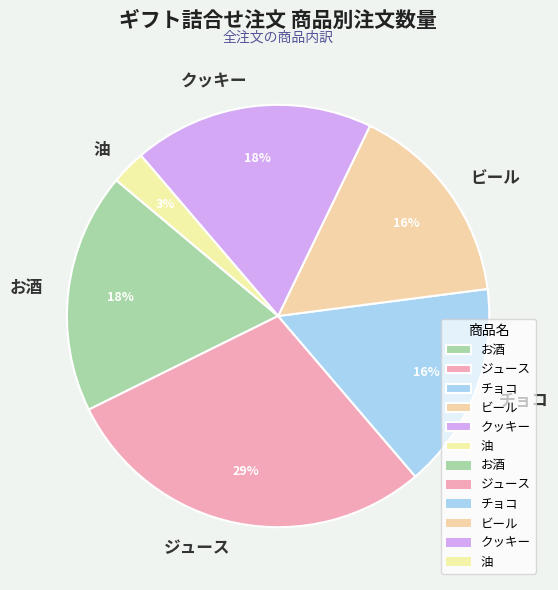

What is the ratio of the value at お酒 to the value at クッキー?

1.0